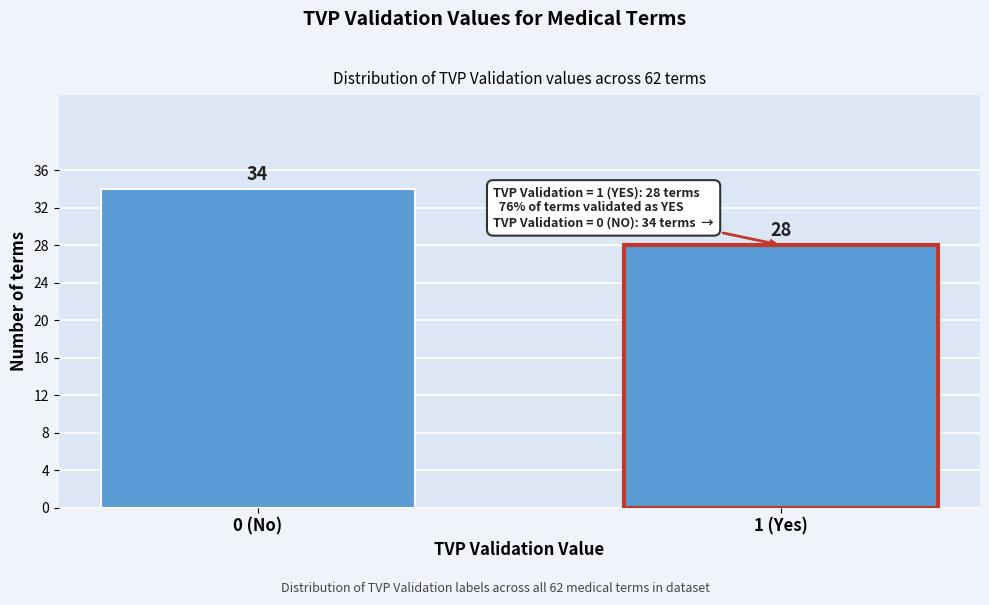

Reading left to right, list all the values displayed in this chart.

34	28